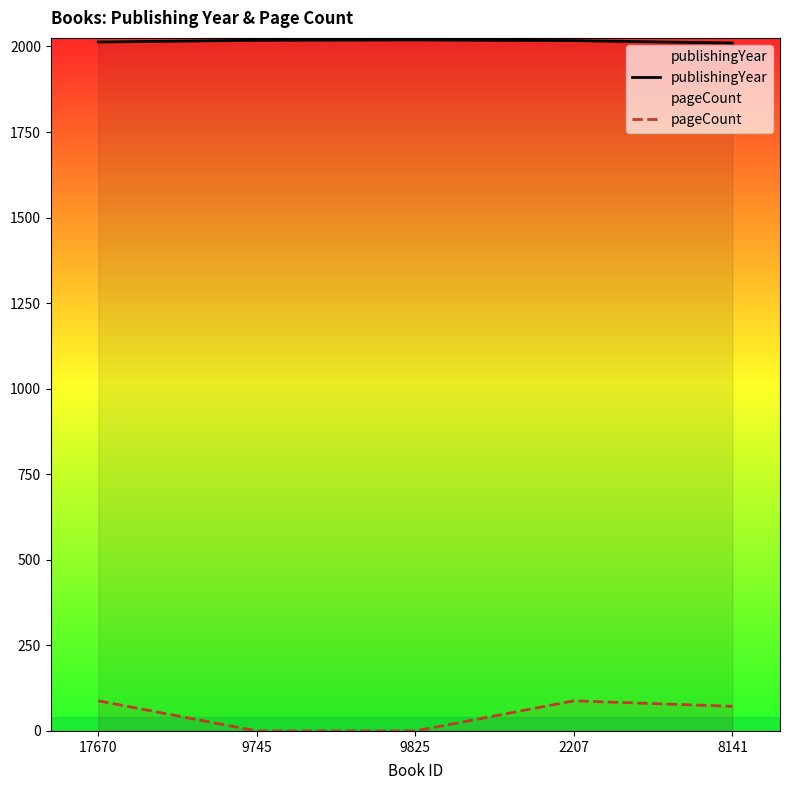

List the labels in order of pageCount value, smallest first.

9745, 9825, 8141, 17670, 2207